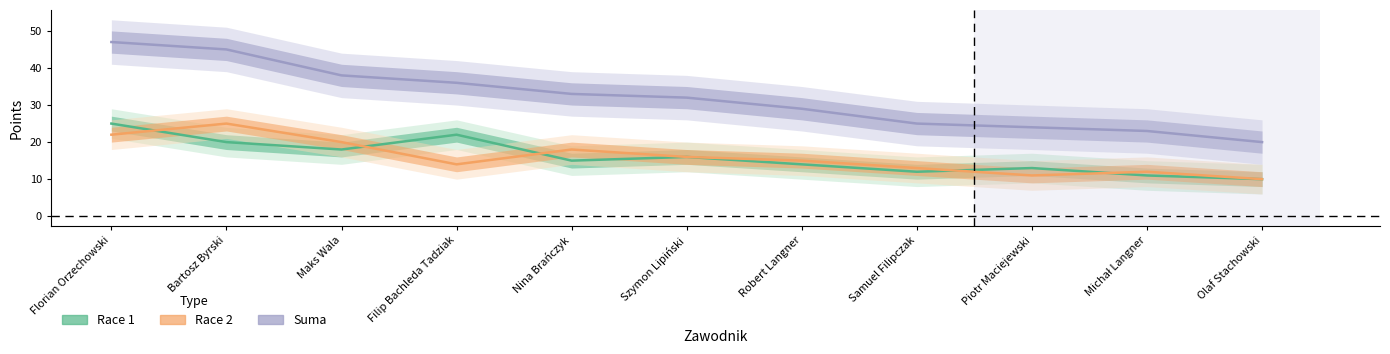

Which series has the largest range (max minus min)?

Suma